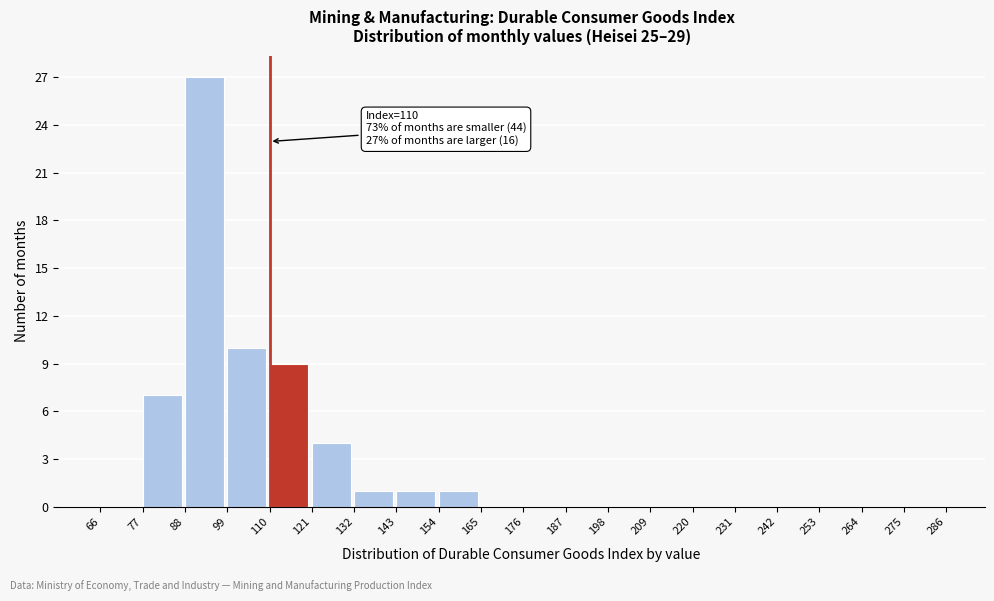

Over which range of the x-axis is the bar tallest?

88 to 99